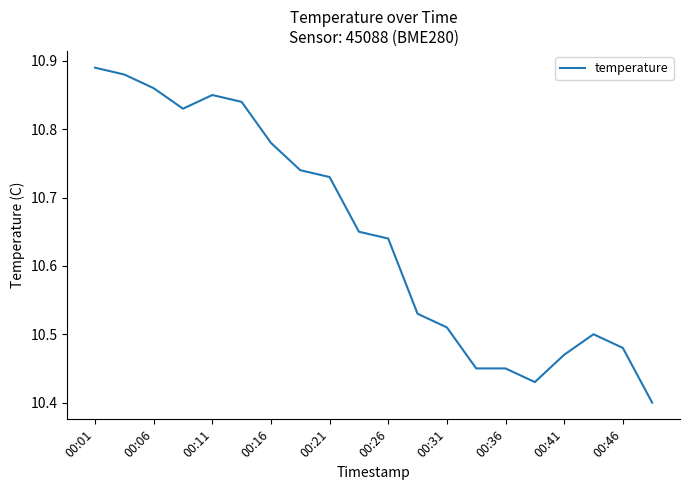

What is the difference between the maximum and minimum values?

0.5